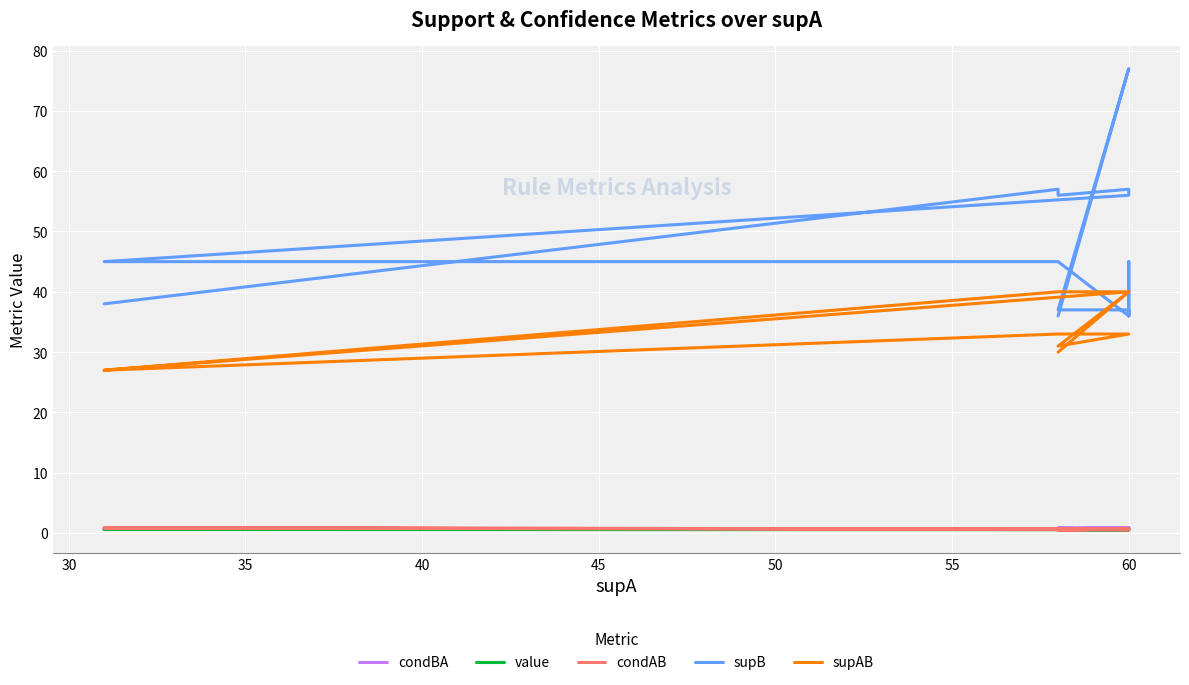

How many values in the supB series are below 38?

7